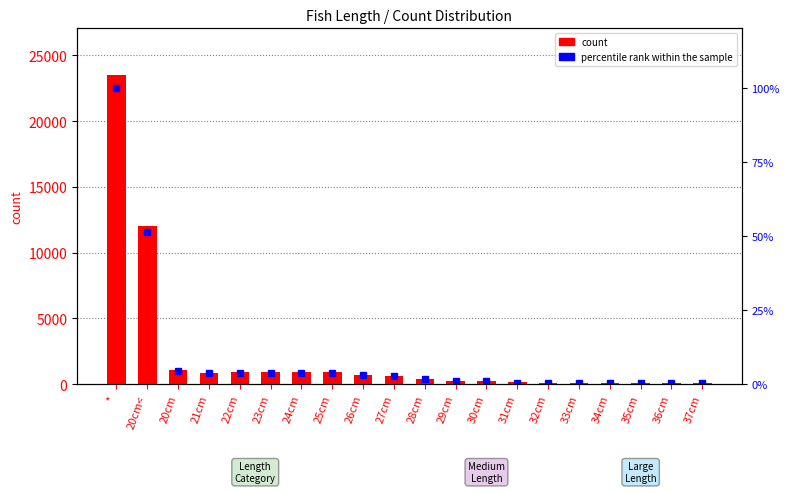

List the series in order of their overall mean, lowest first.

percentile rank within the sample, count